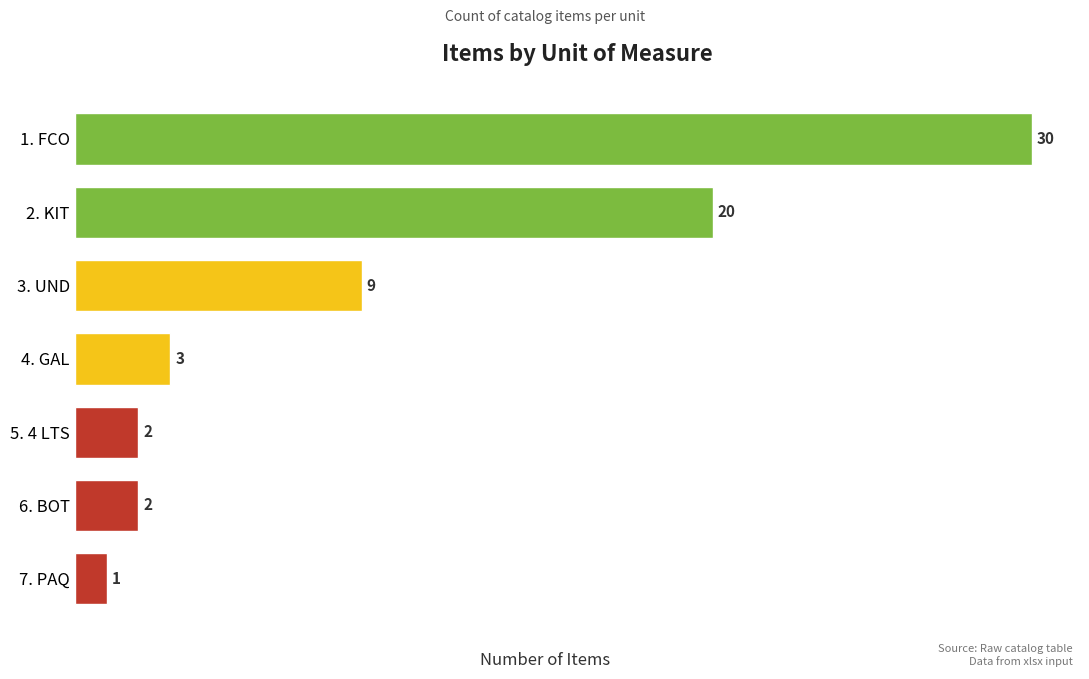

How many bars are there in total?

7